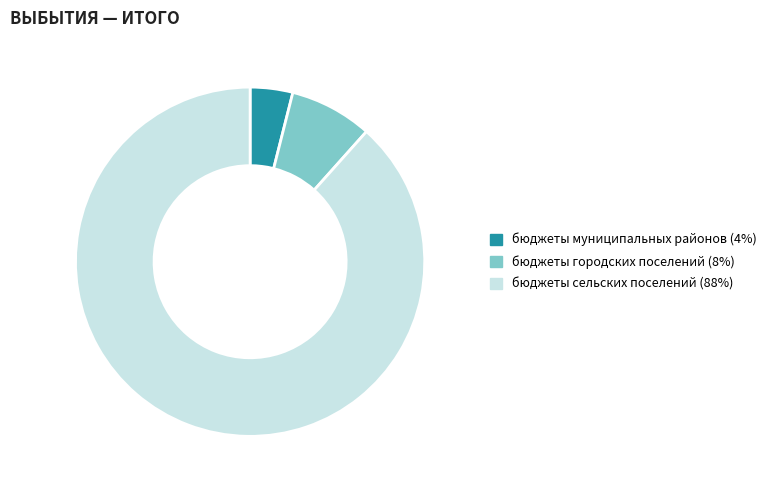

Is there any slice that represents more than half of the pie?

Yes